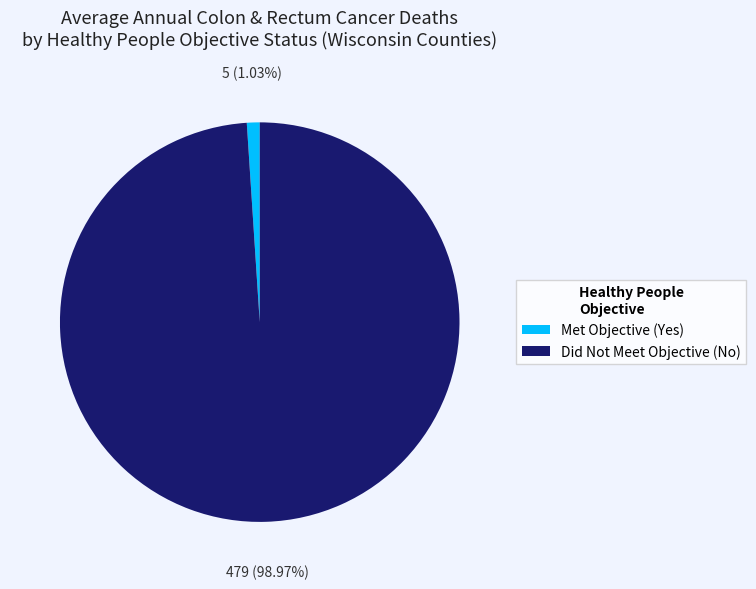

Which slice represents more than half of the pie?

Did Not Meet Objective (No)